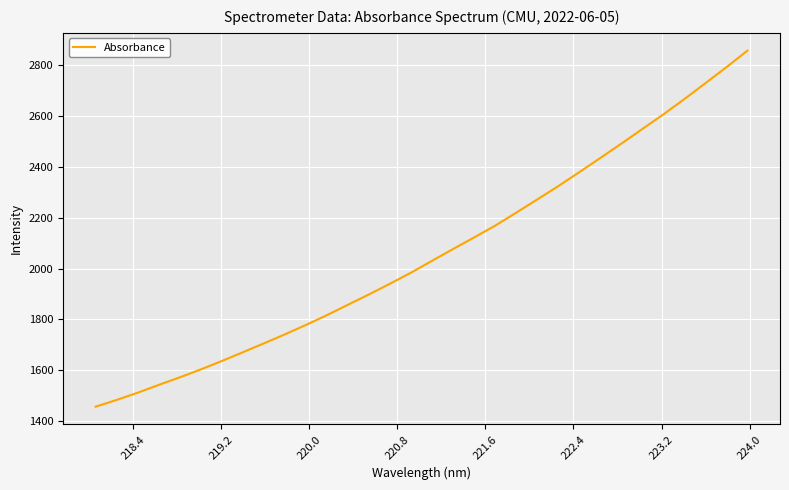

What is the difference between the maximum and minimum values?

1399.8